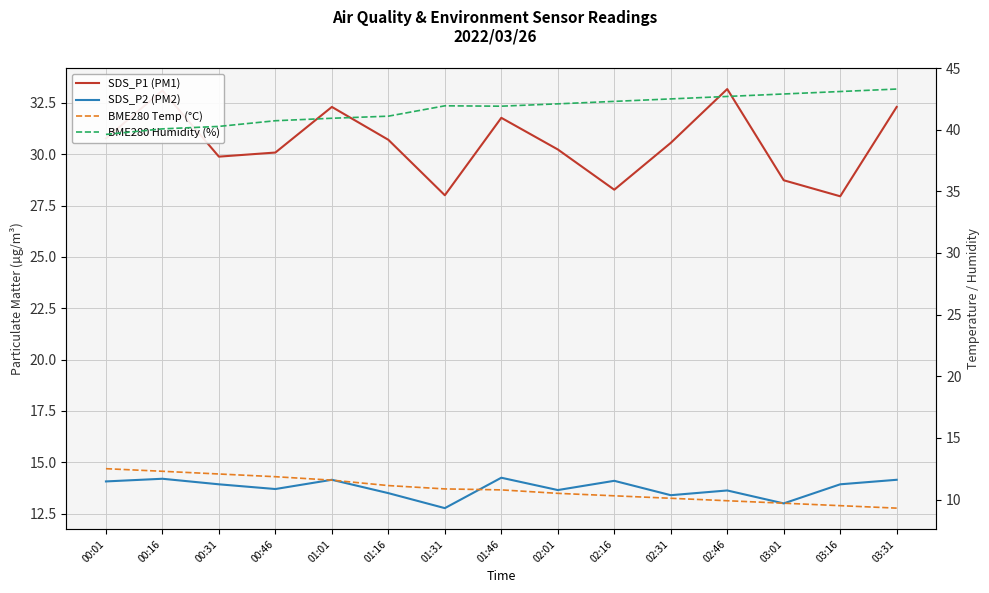

What is the smallest value displayed?

9.3